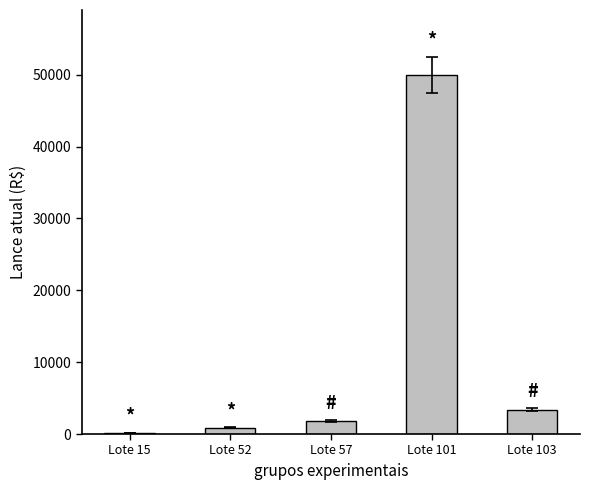

Does the chart contain stacked bars?

No